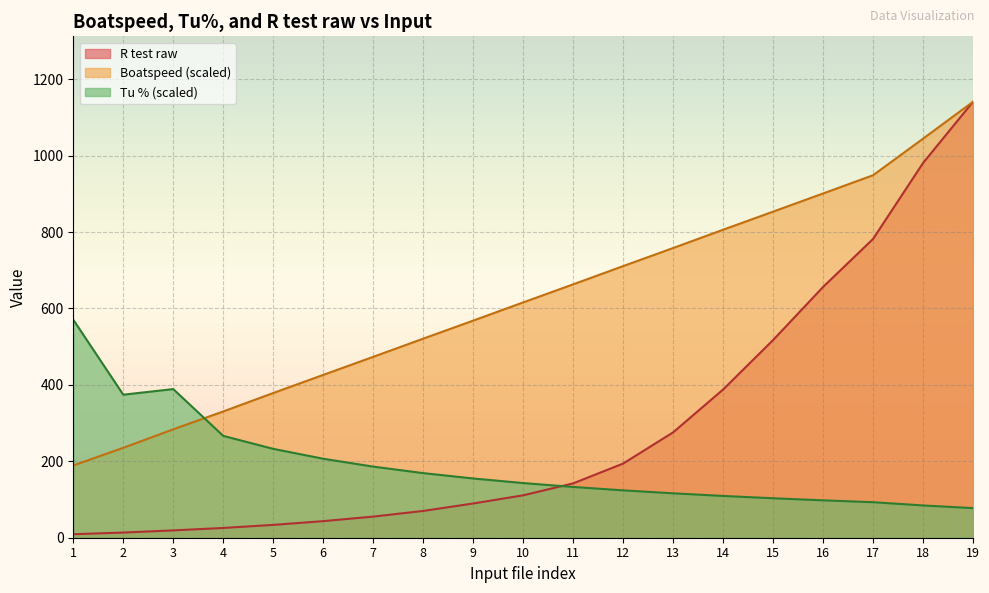

What is the sum of all Boatspeed values?

11848.4